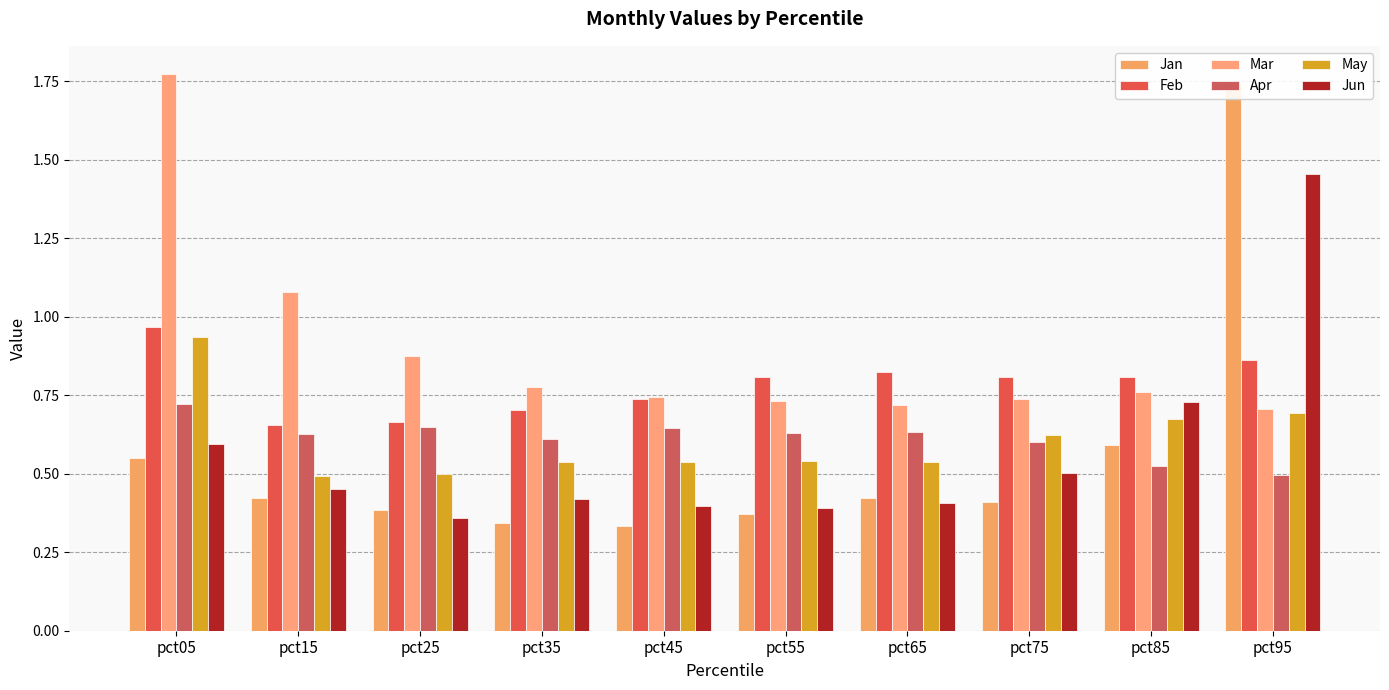

At pct55, list the series in order from smallest to largest.

Jan, Jun, May, Apr, Mar, Feb